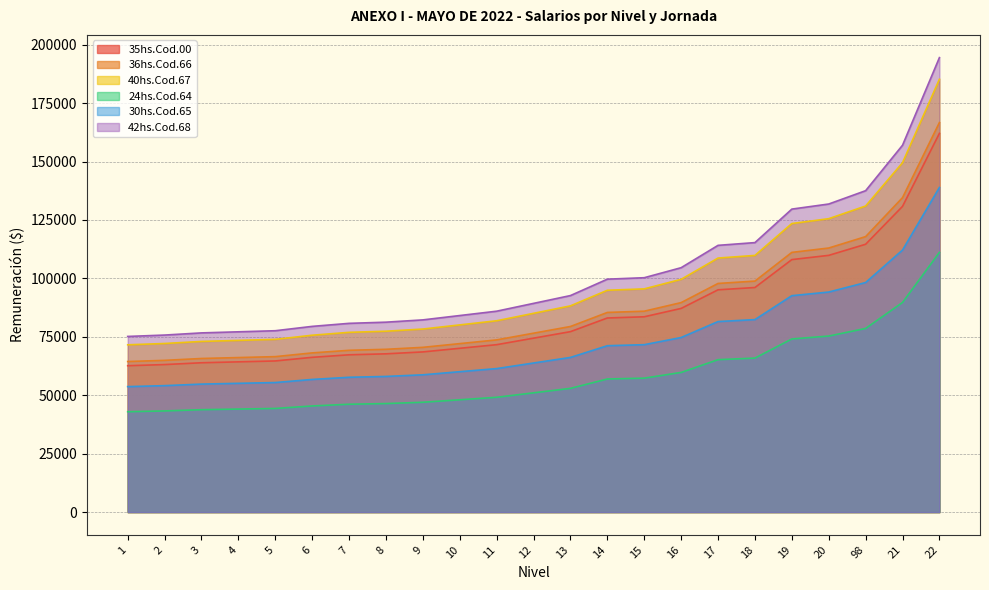

Which has a higher value, 22 or 9?

22